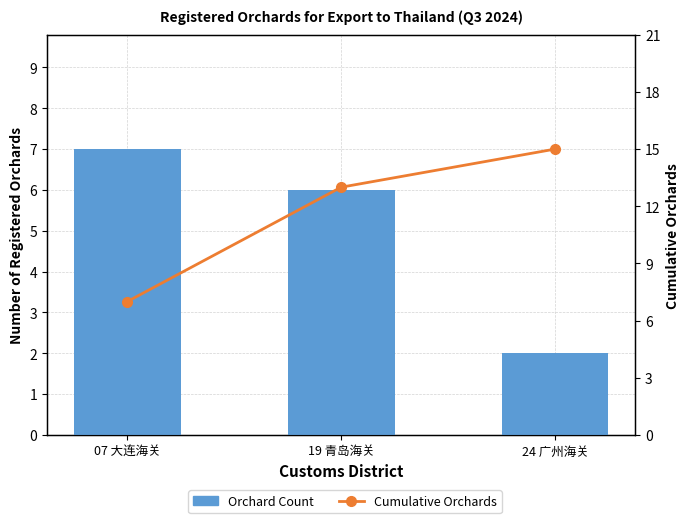

At which label does Orchard Count first exceed 6?

07 大连海关